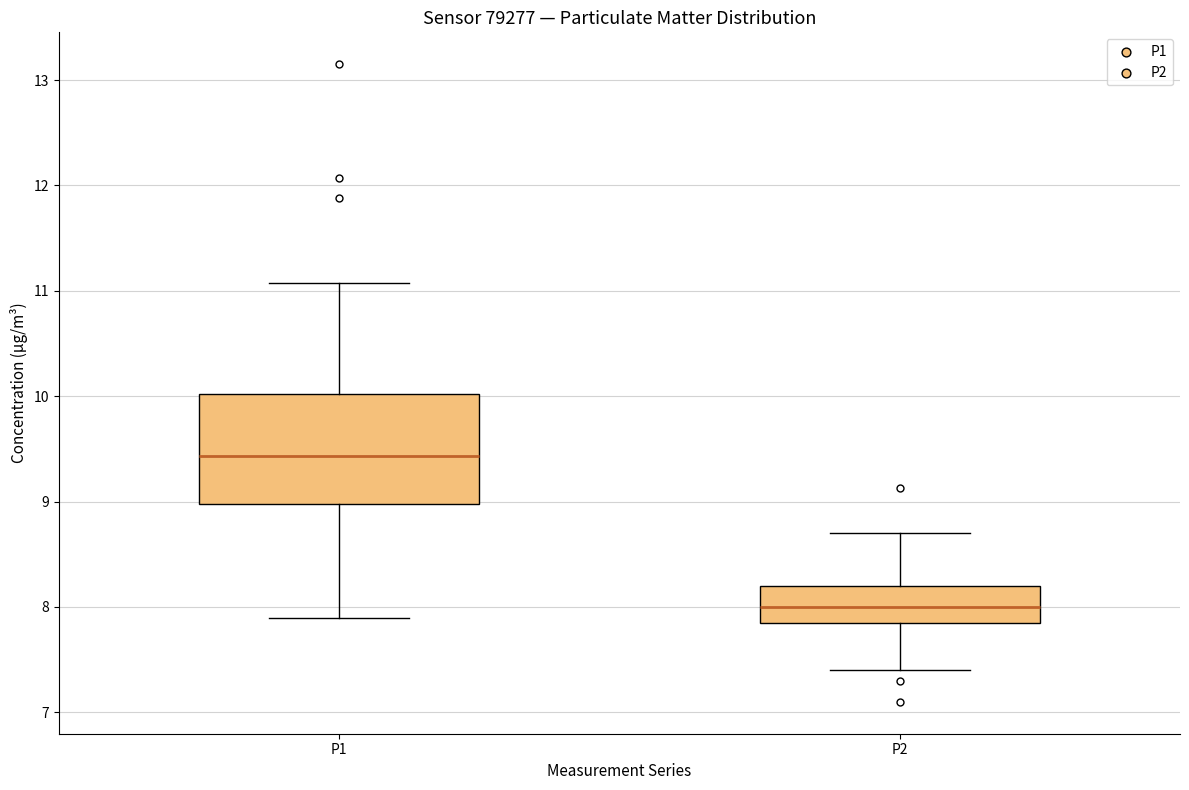

Which box's median line is the lowest?

P2